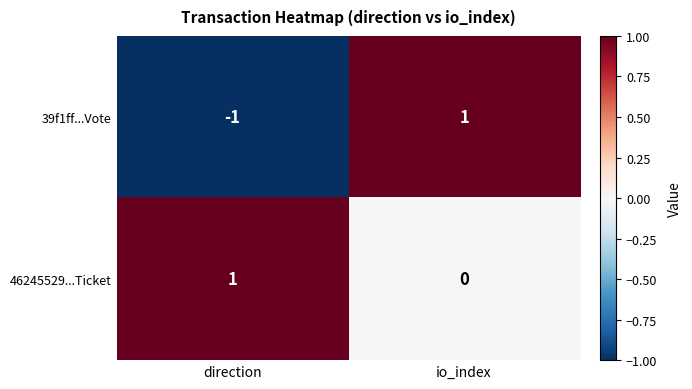

Rank the categories by 39f1ff...Vote value from lowest to highest.

direction, io_index